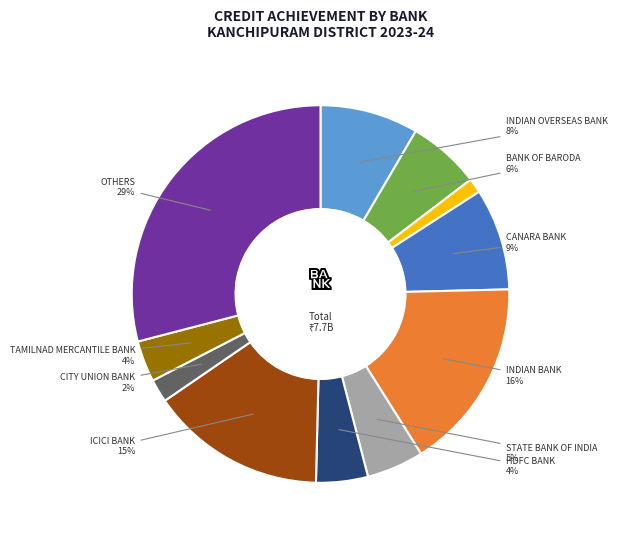

Is there a majority slice in this chart?

No